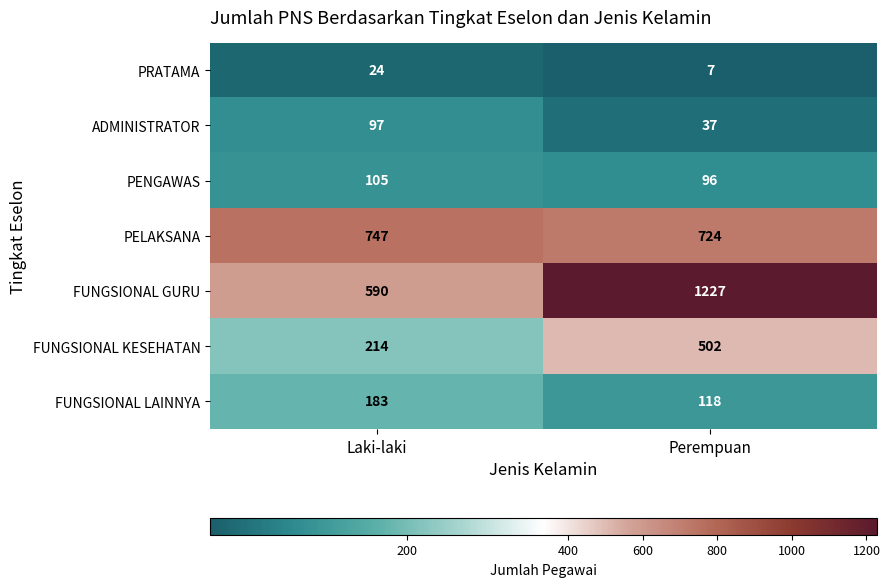

At which category is the sum across all series the highest?

Perempuan